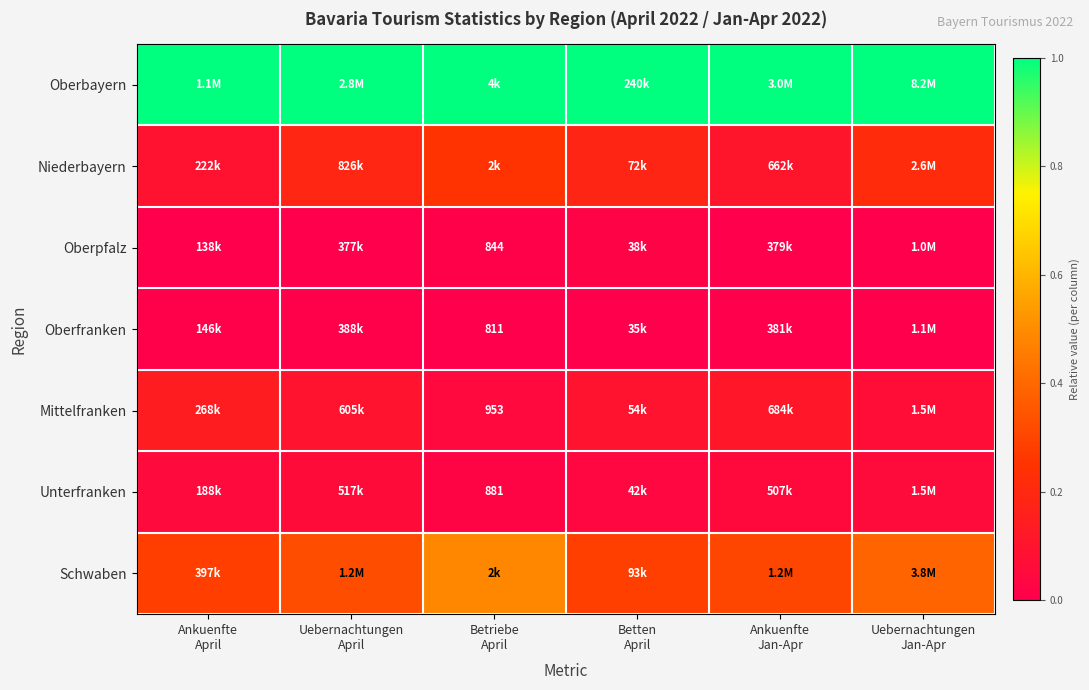

The Schwaben series shows 0.1 at Betten April. True or false?

False